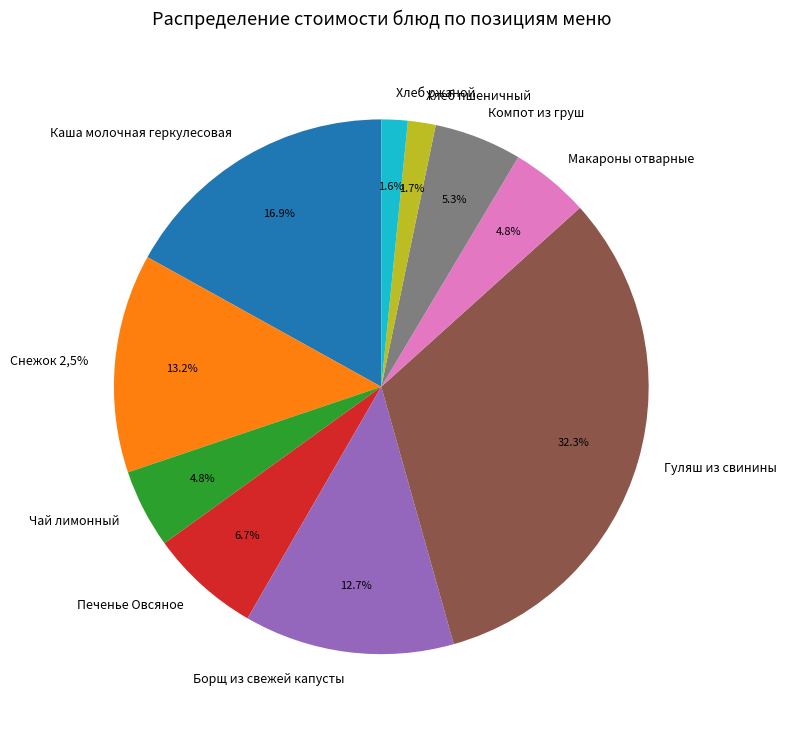

Combined, what portion of the pie is Печенье Овсяное and Хлеб ржаной?

8.3%